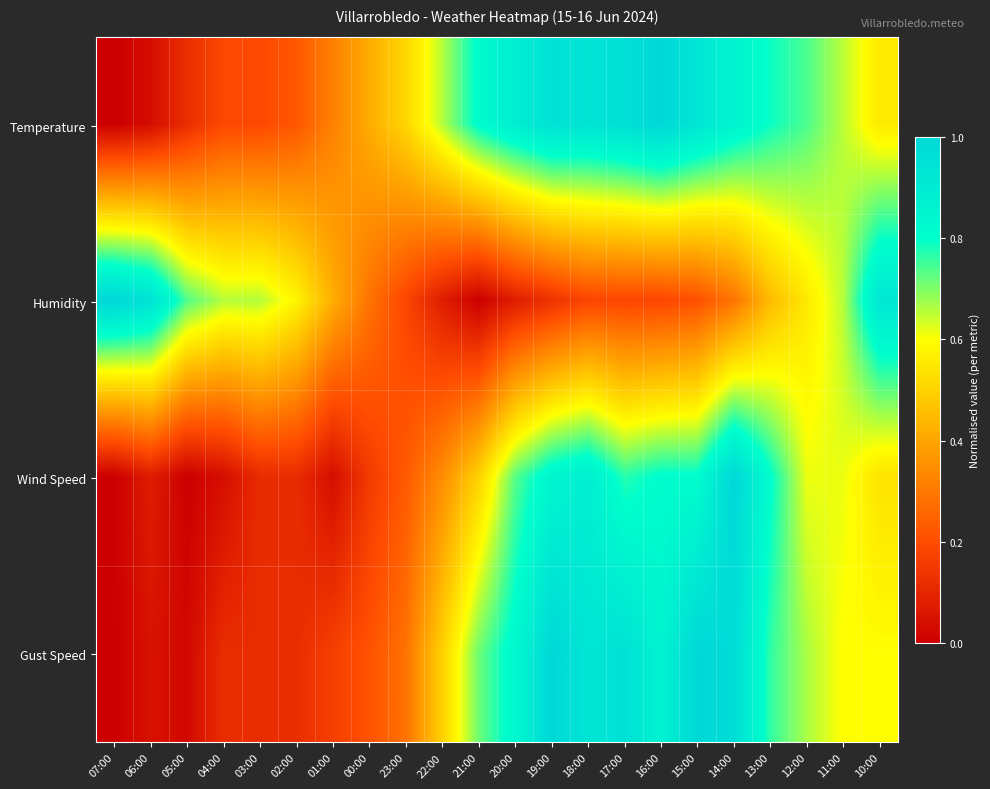

List the series in order of their peak value, lowest first.

Temperature, Humidity, Wind Speed, Gust Speed